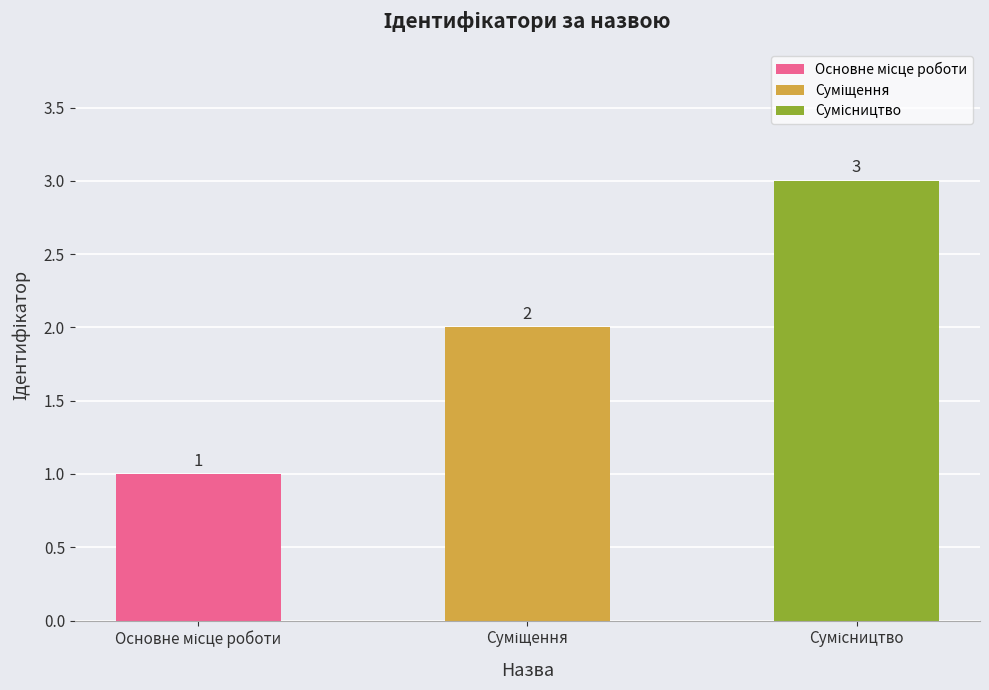

What is the maximum value shown in the chart?

3